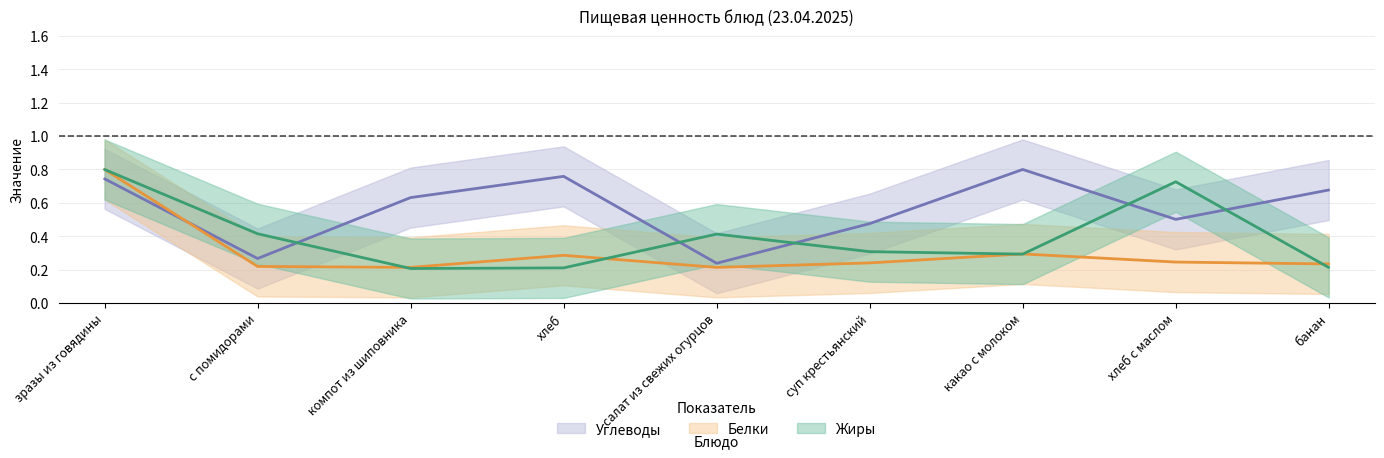

What is the minimum value for Жиры?

0.2